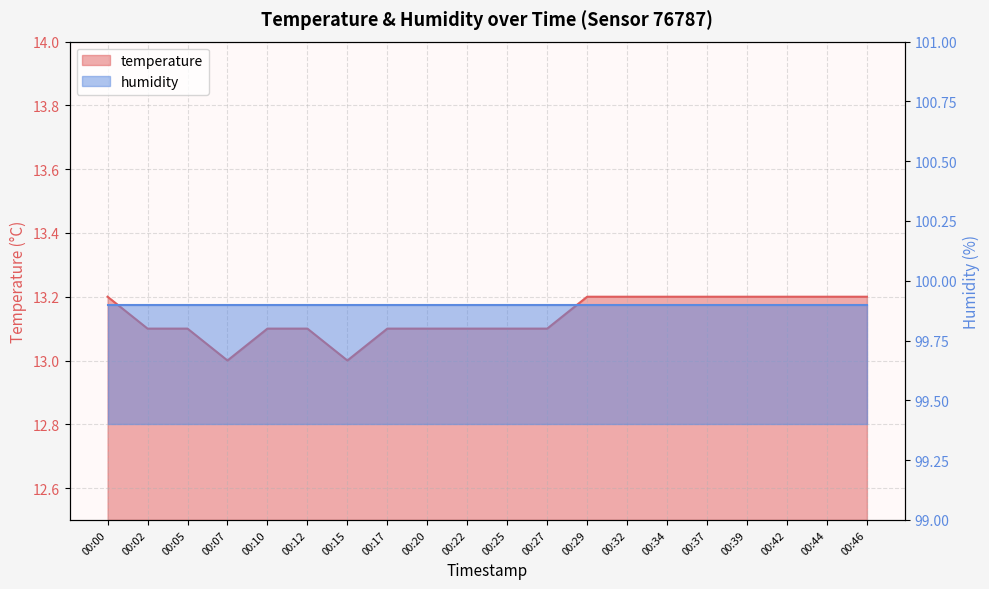

Which label corresponds to the smallest value in the chart?

00:07